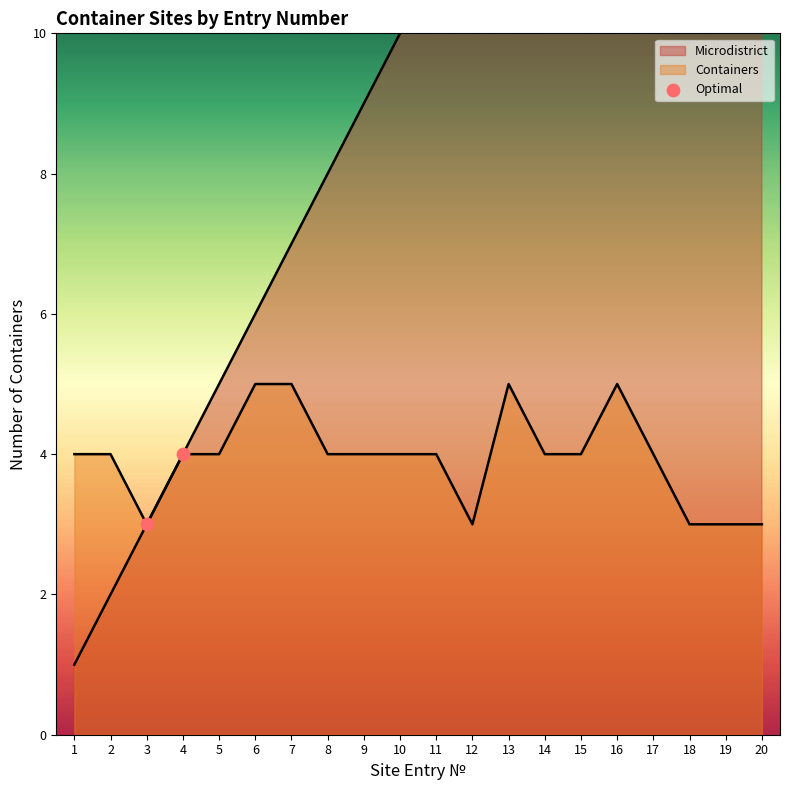

Which series contains the highest Y value?

Microdistrict